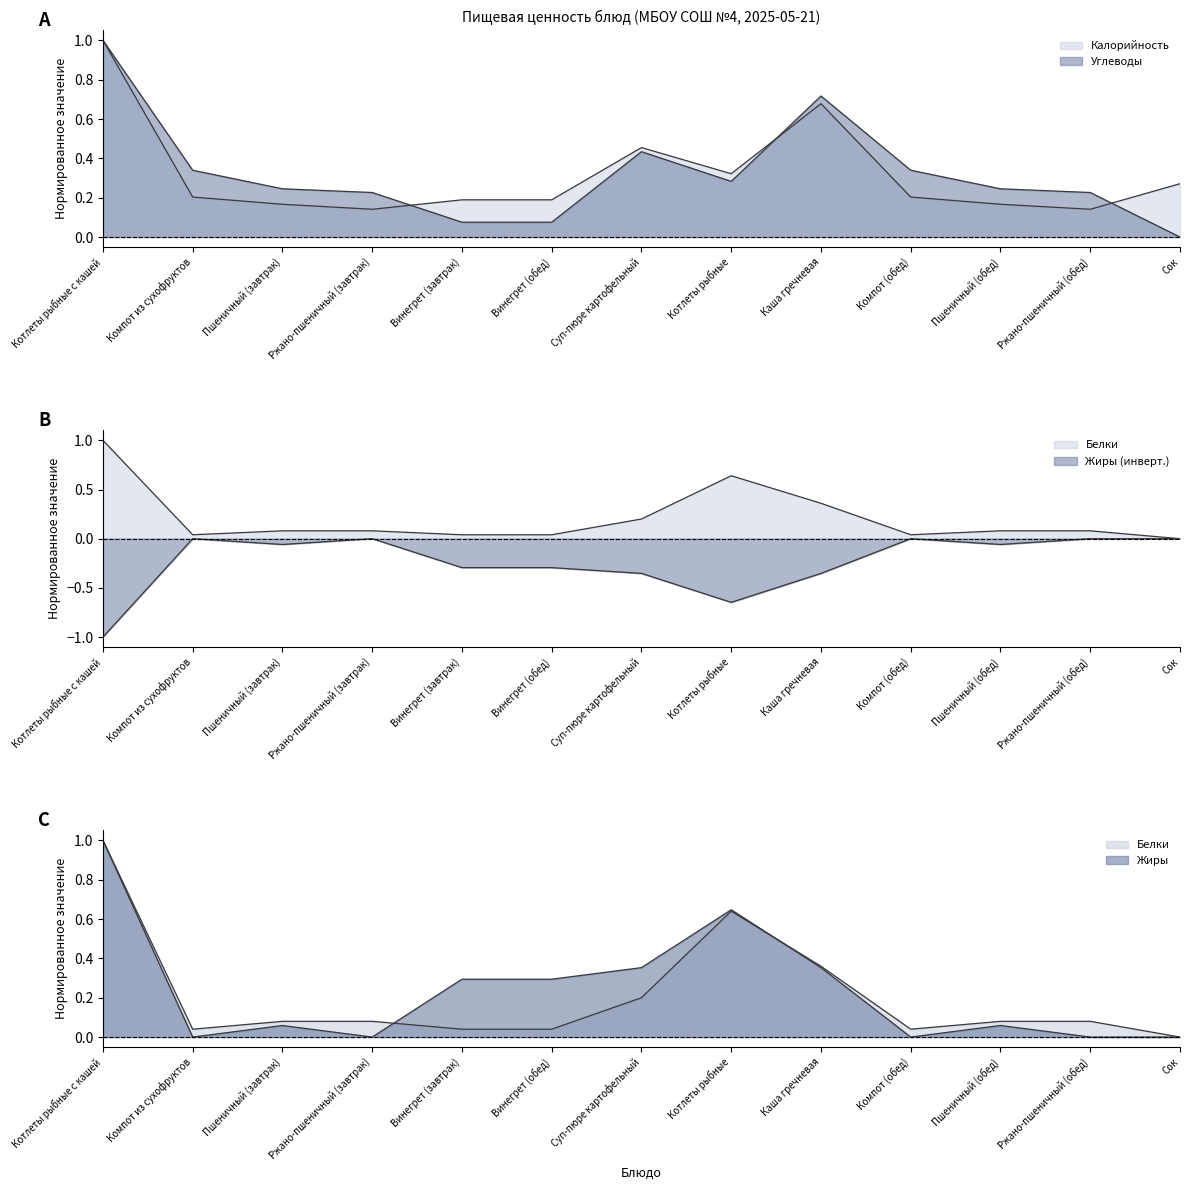

The Жиры series shows -1.0 at Котлеты рыбные с кашей. True or false?

True